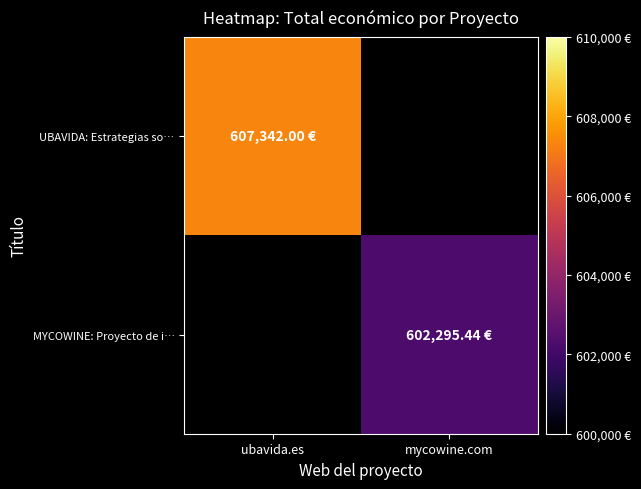

What is the maximum value shown in the chart?

607342.0